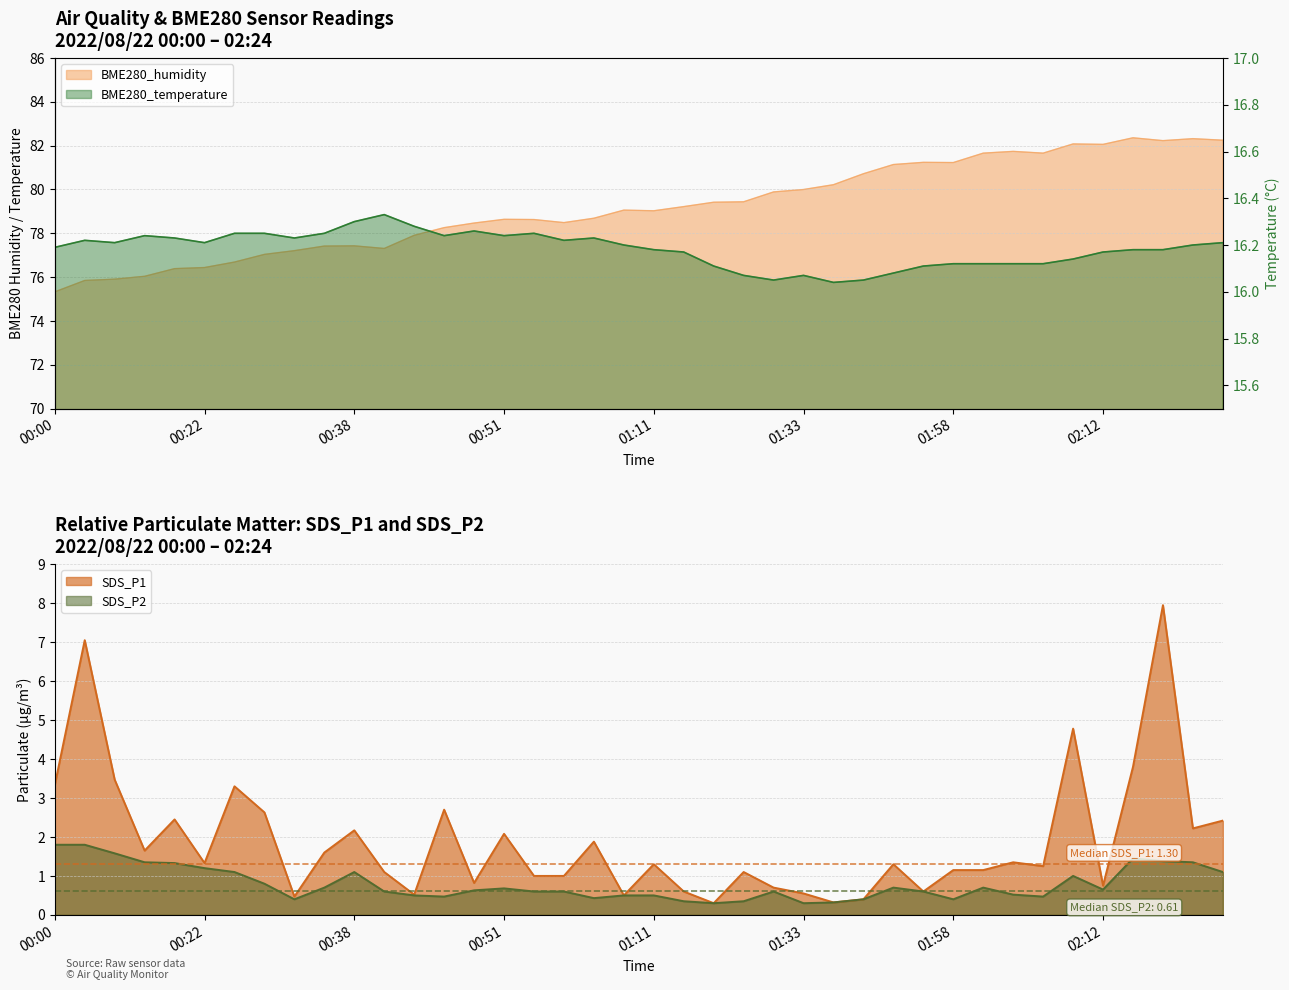

In BME280_humidity, how many points are higher than both neighbors (excluding endpoints)?

8